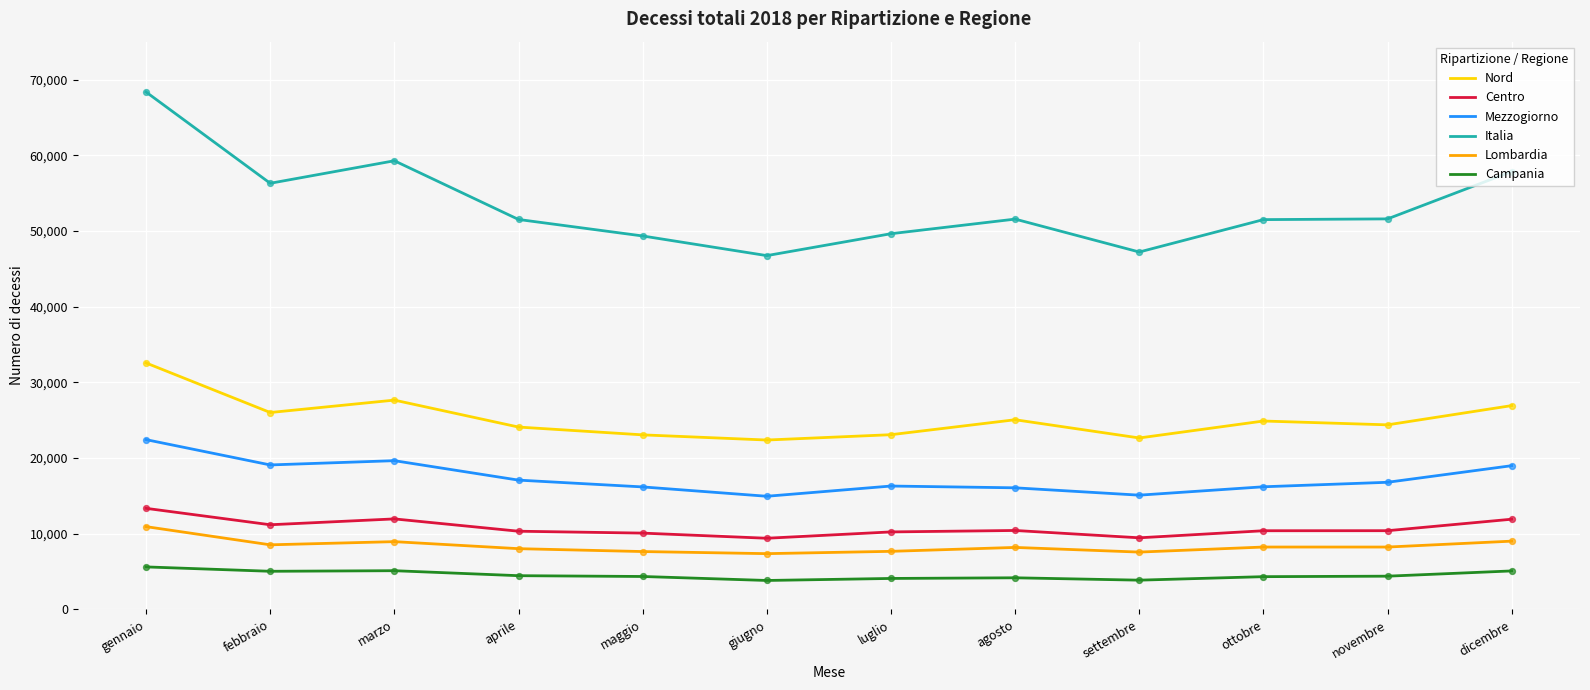

What are all the series names shown in the legend?

Nord, Centro, Mezzogiorno, Italia, Lombardia, Campania